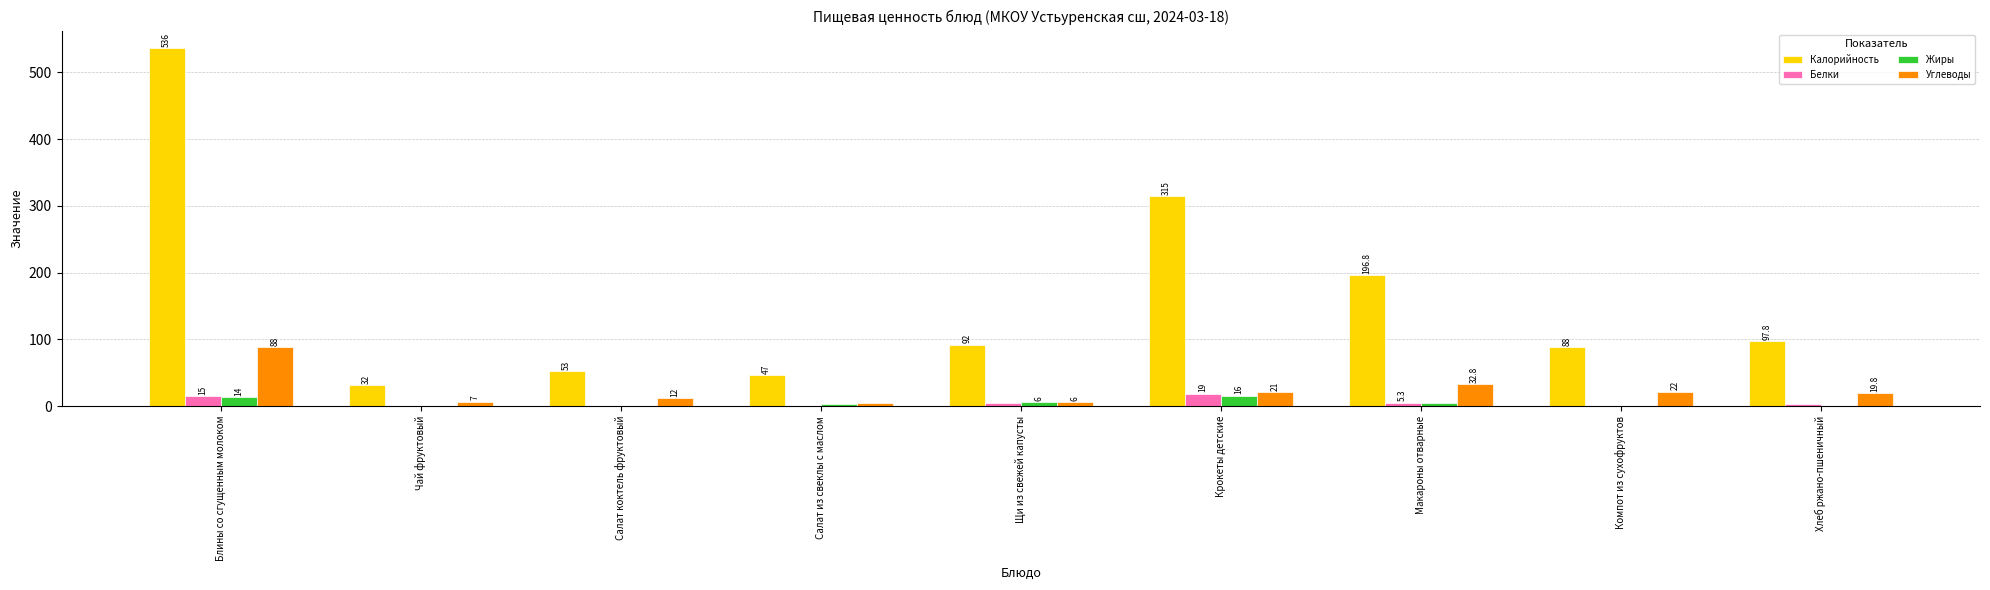

Is it true that Жиры equals 0.0 at Чай фруктовый?

True